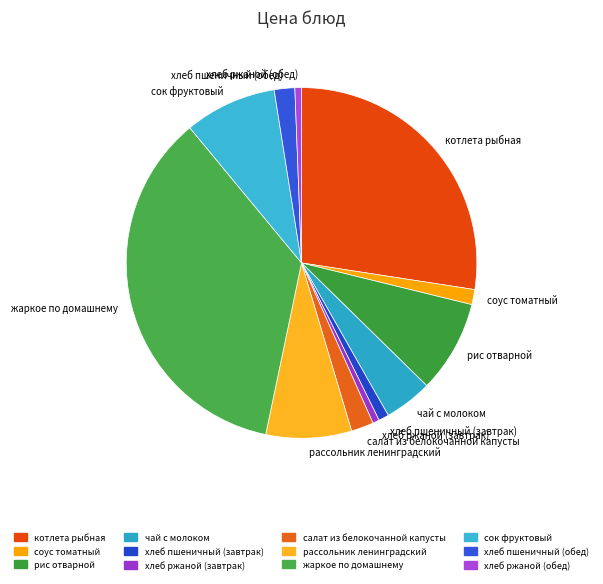

Is it true that сок фруктовый is 8% of the pie?

True